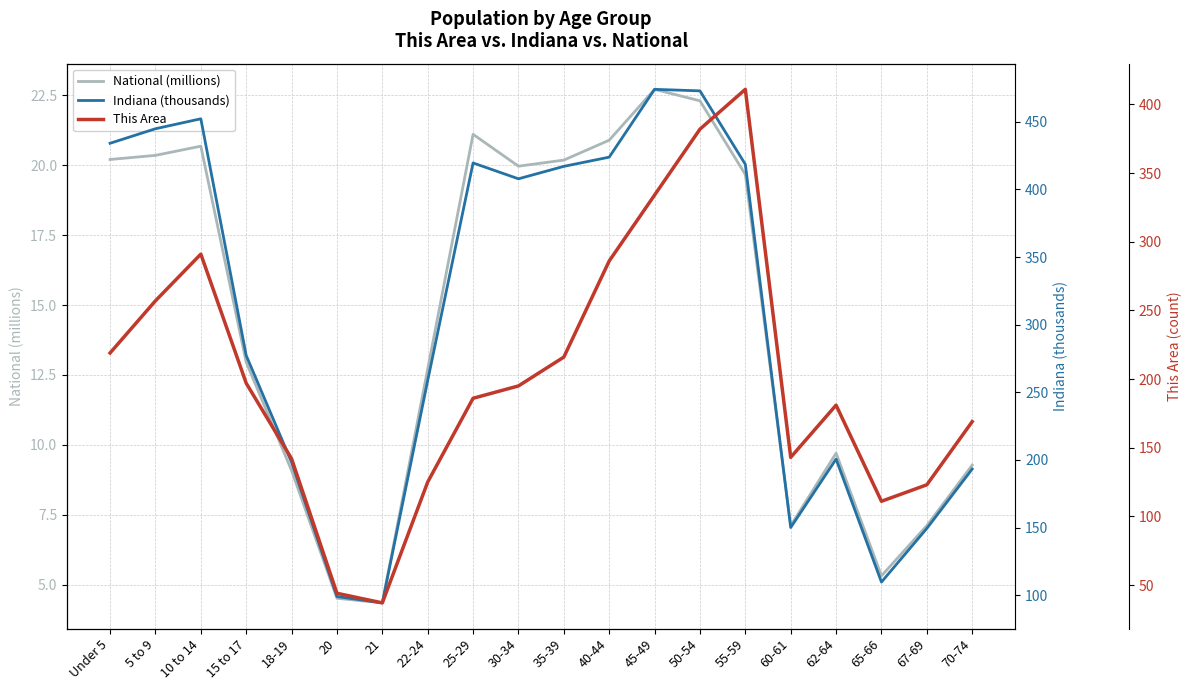

Is the value of Indiana (thousands) at 35-39 greater than the value of National (millions) at 35-39?

Yes